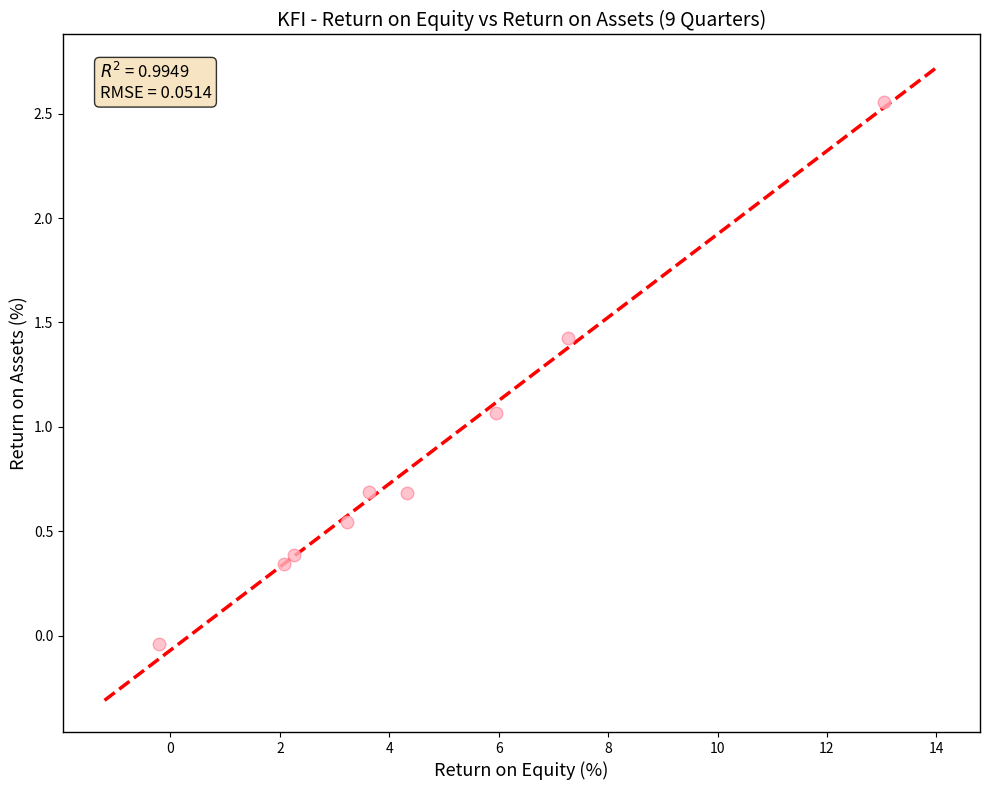

What is the average Y value?

0.9